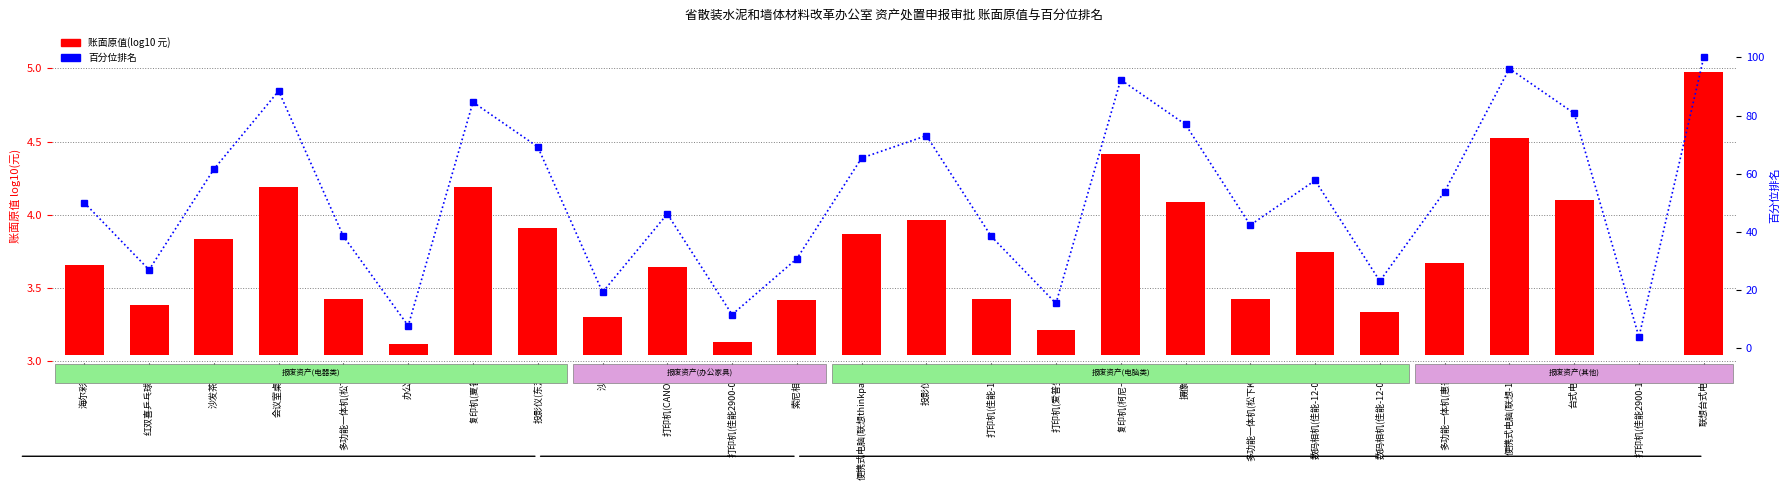

Which series has the largest total across all categories?

百分位排名